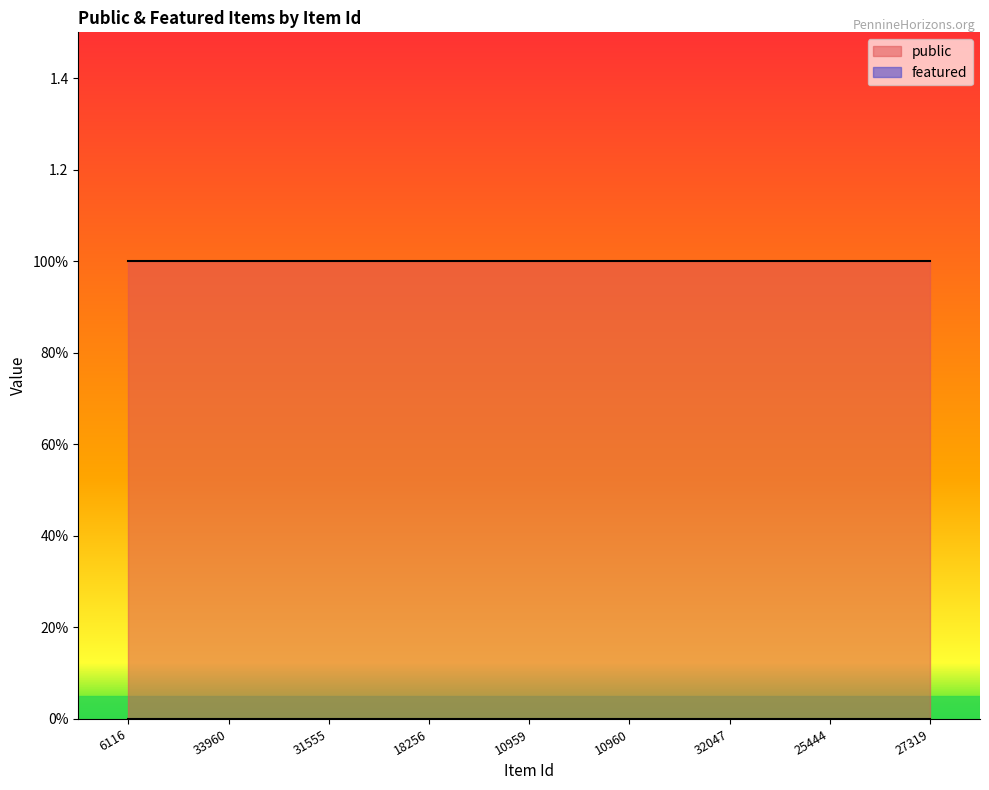

What is the value of the public point at the 5th from the left?

1